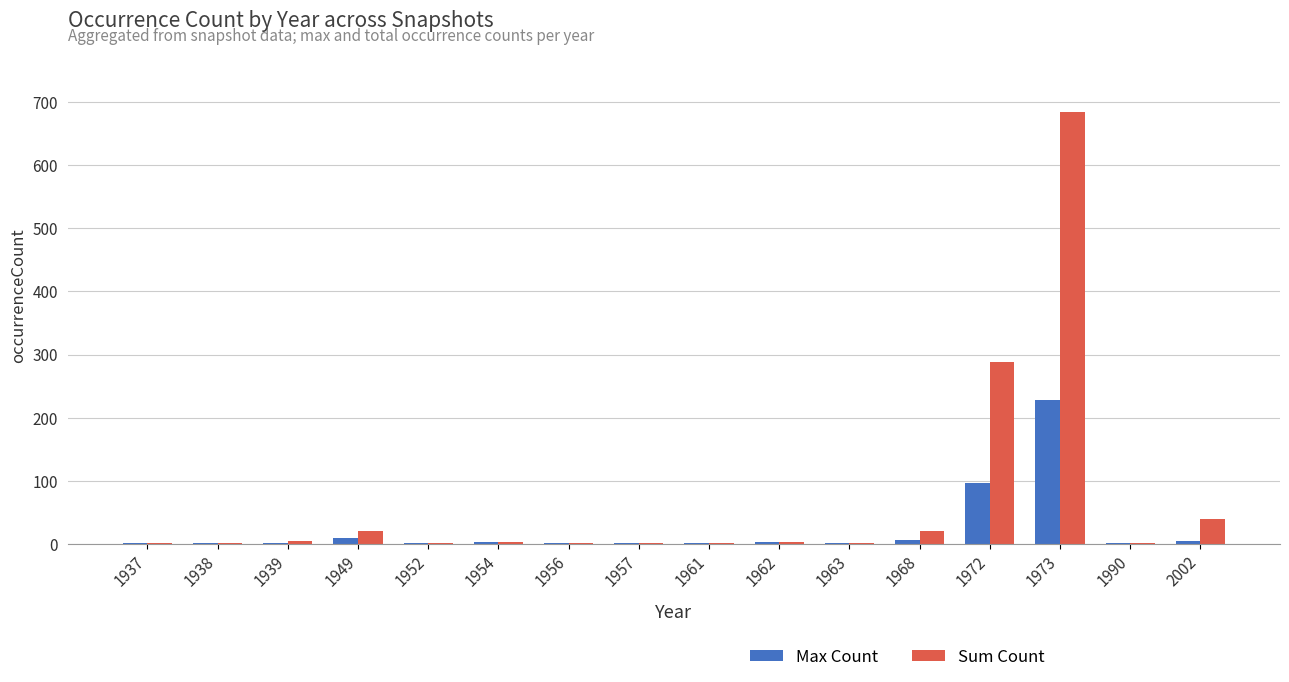

How many distinct data groups are displayed?

2